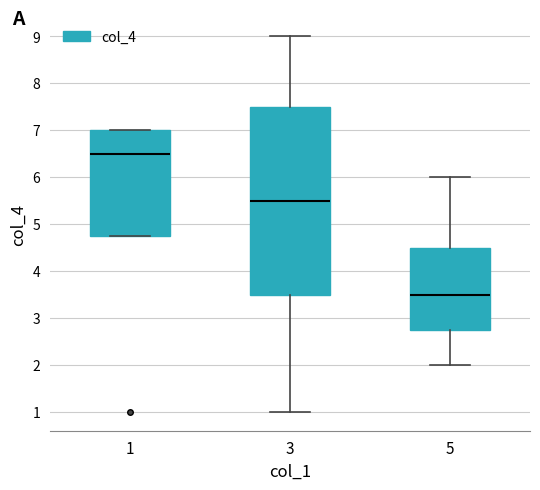

Comparing the boxes themselves (not the whiskers), which one is the tallest?

3